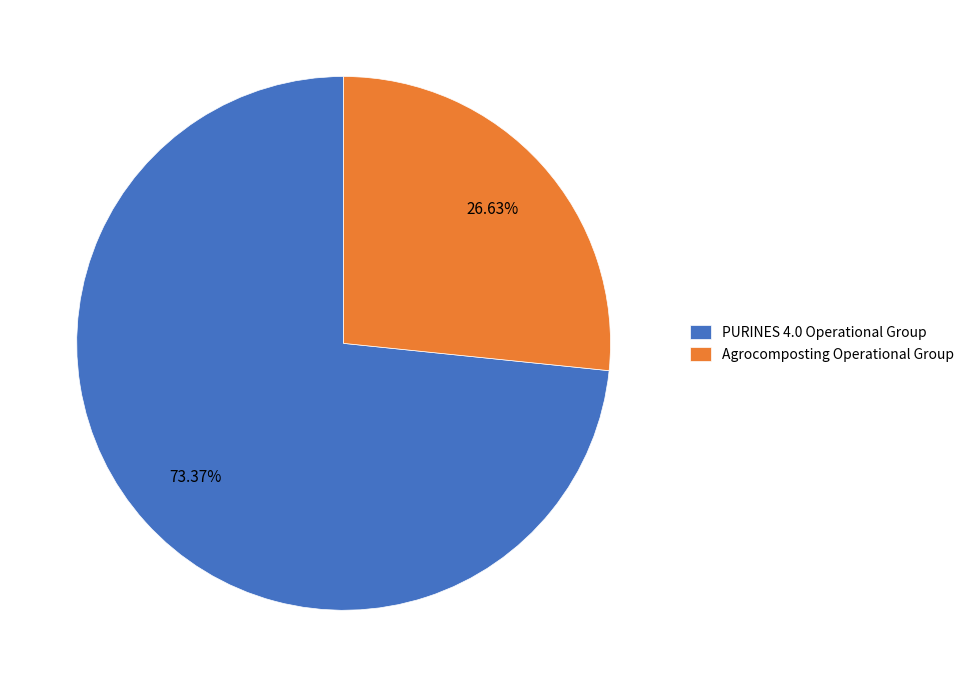

To the nearest percent, what is the difference between the largest and smallest slice percentages?

47%